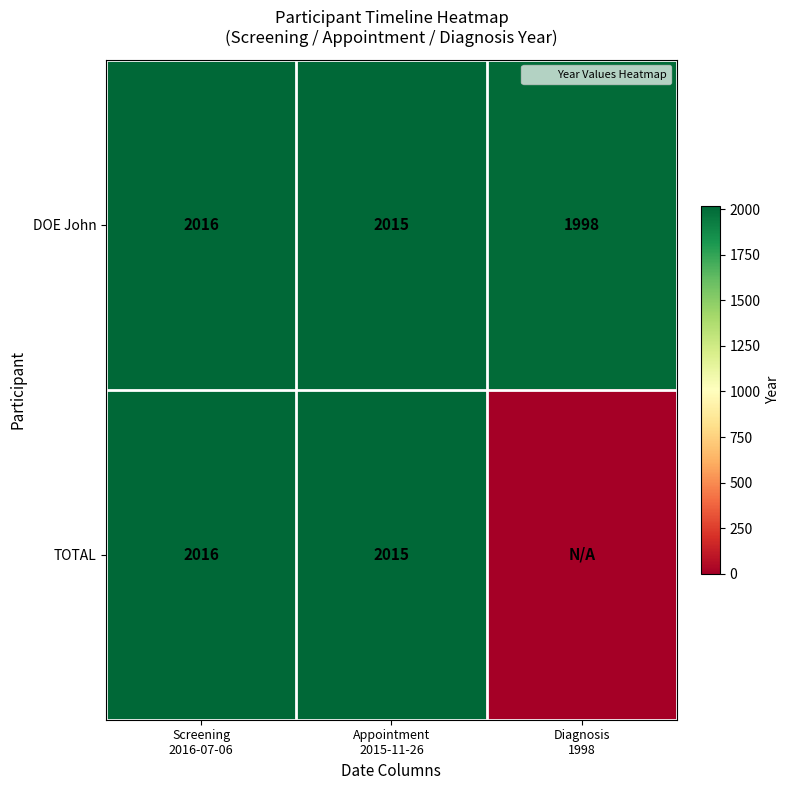

List the labels in order of TOTAL value, smallest first.

Diagnosis 1998, Appointment 2015-11-26, Screening 2016-07-06